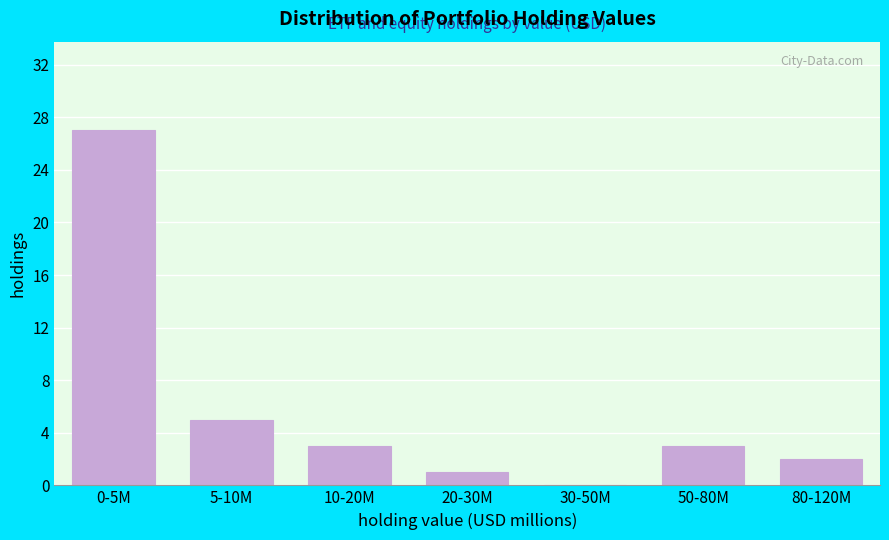

Reading left to right, what are all the values shown in this chart?

0-5M=27	5-10M=5	10-20M=3	20-30M=1	30-50M=0	50-80M=3	80-120M=2